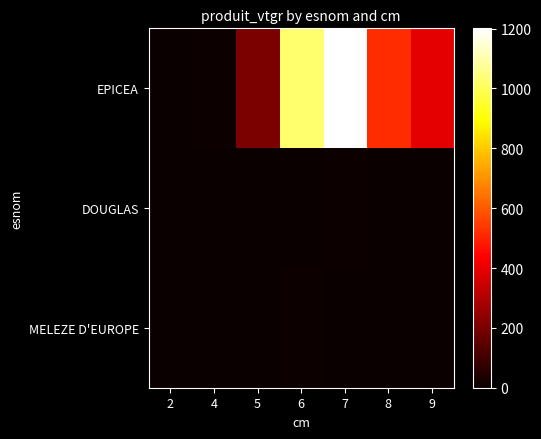

How many categories are shown in the chart?

7